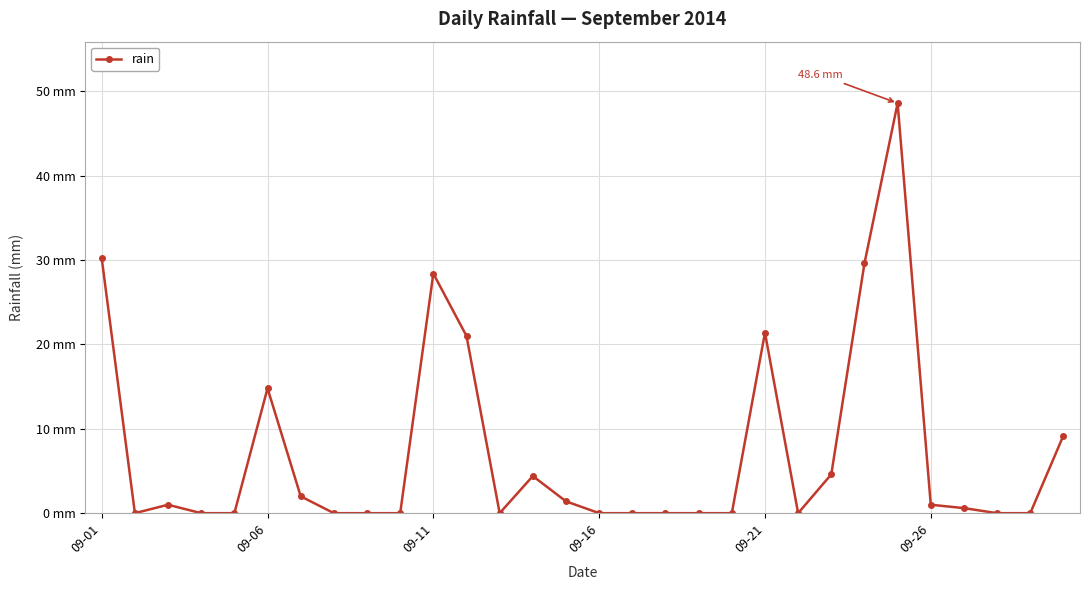

Is this an area chart (filled region under the line)?

No